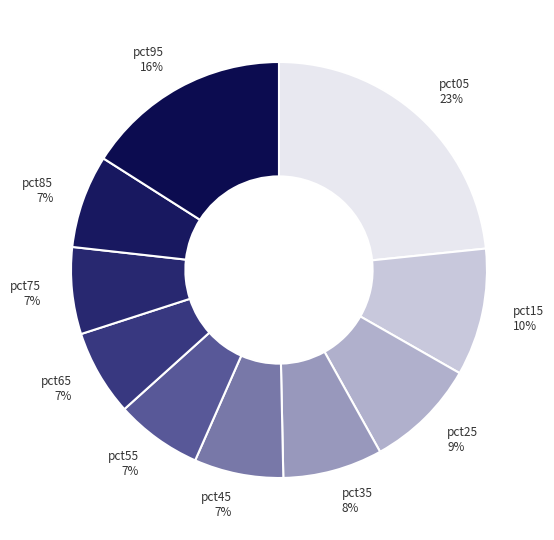

Which slice is the largest?

pct05